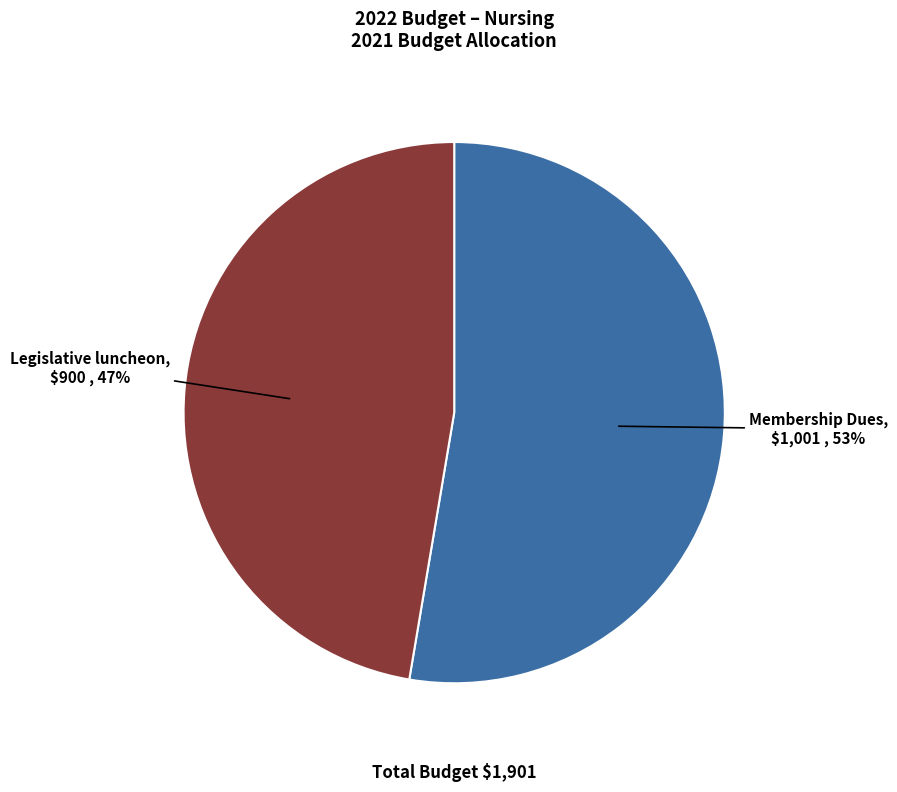

Between Membership Dues and Legislative luncheon, which is larger?

Membership Dues